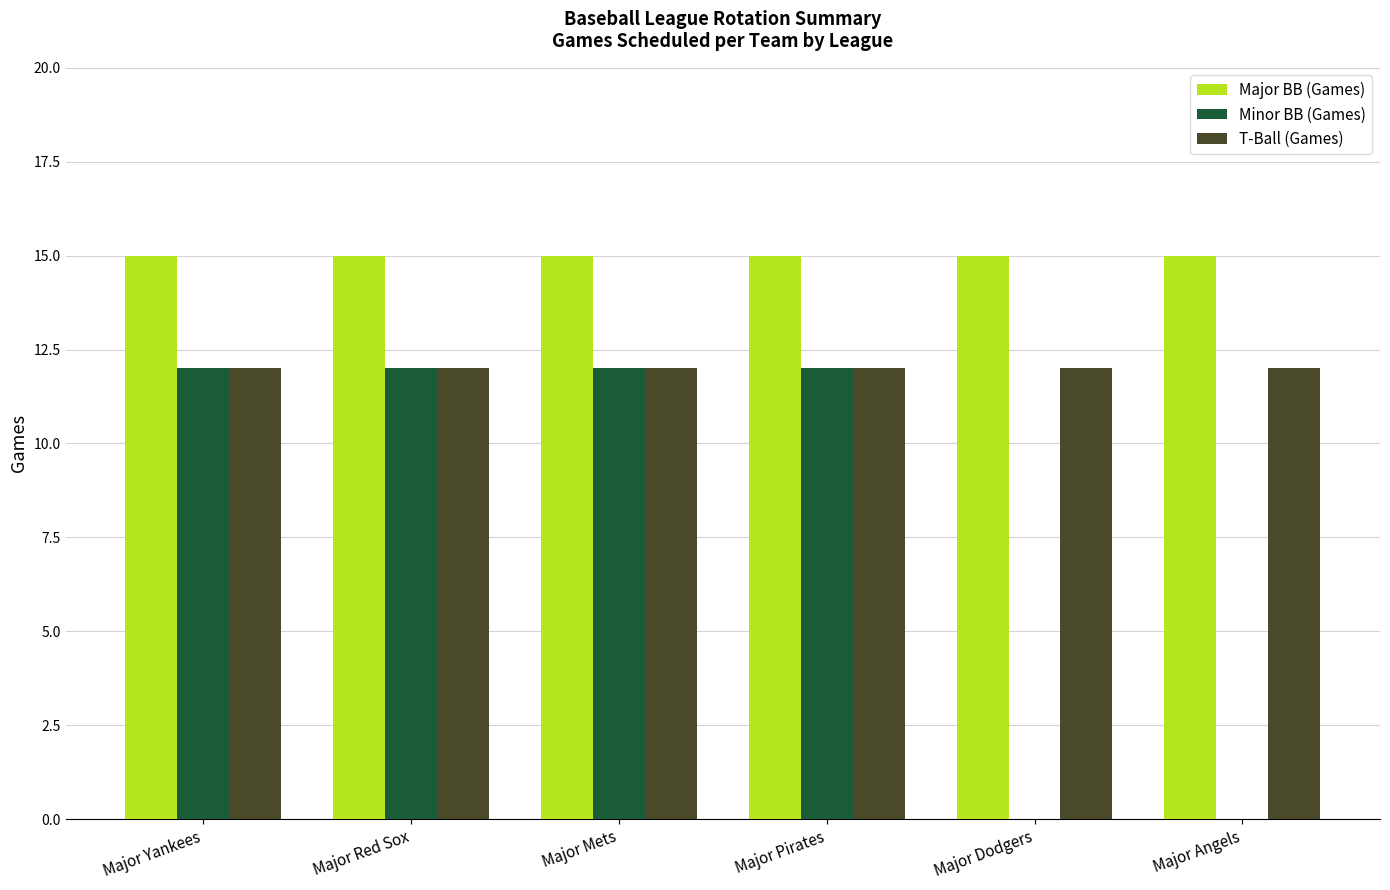

What is the total value across all series at Major Red Sox?

39